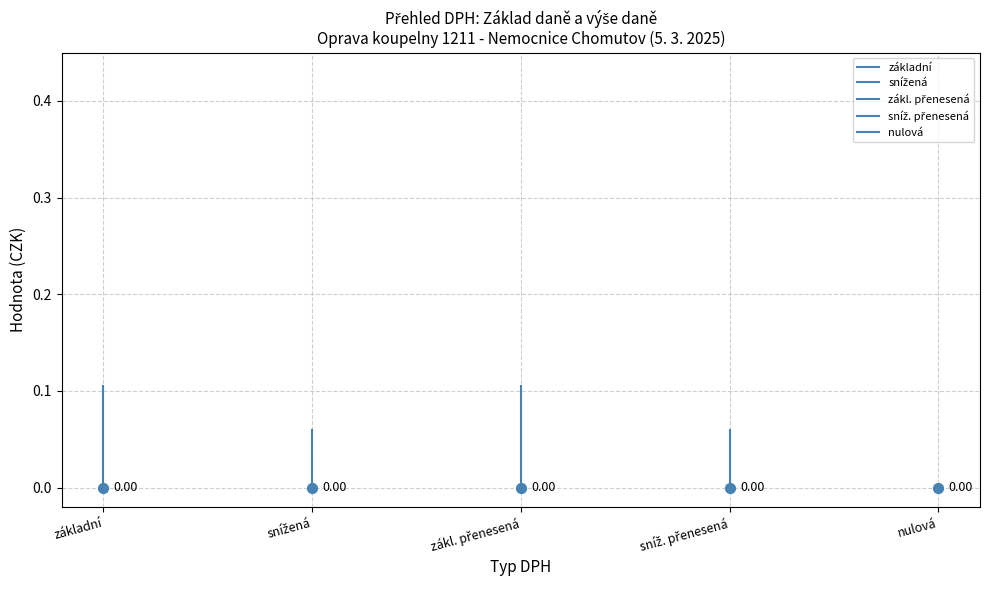

Which series has the widest spread of Y values?

základní